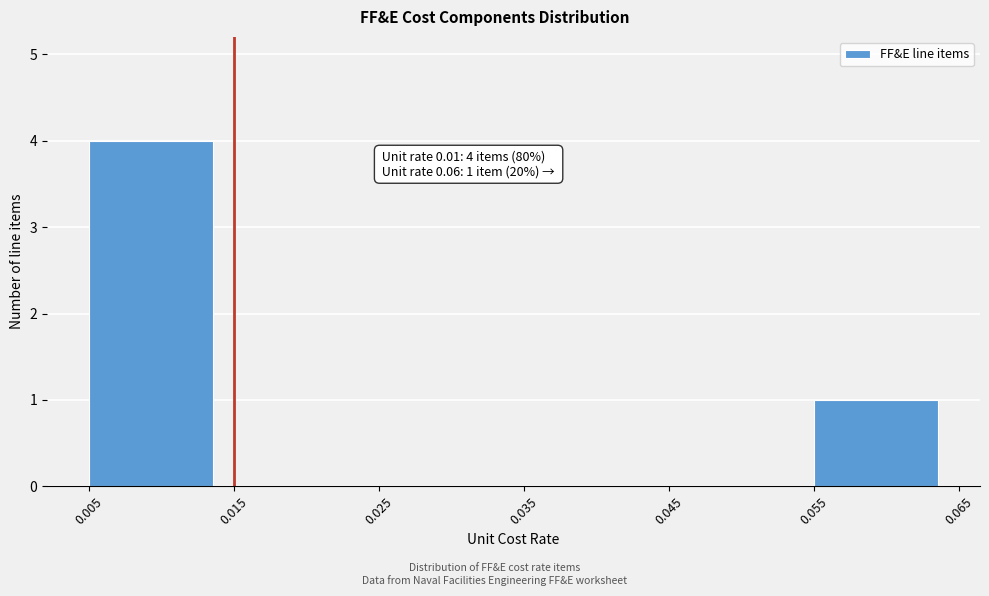

Which range on the x-axis has the tallest bar?

0.005 to 0.015